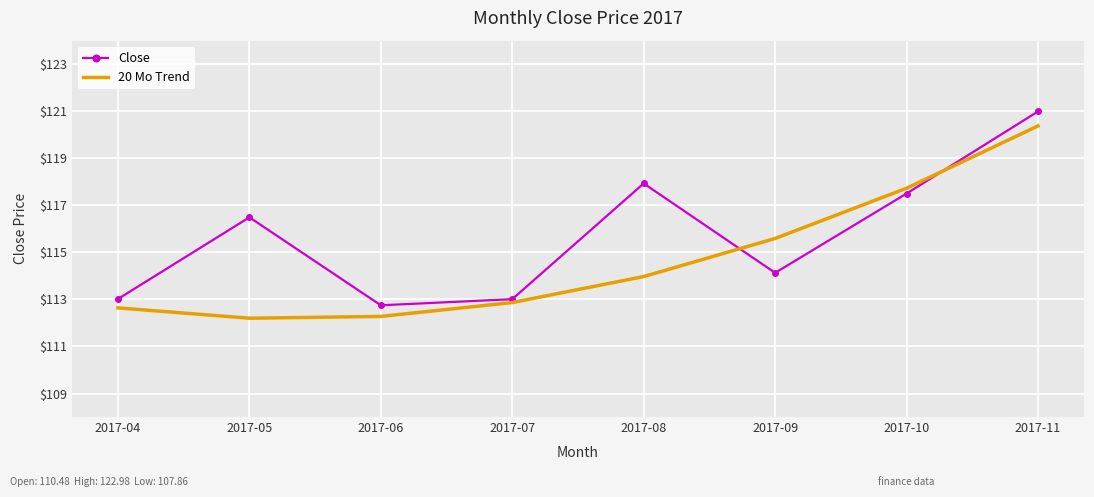

What is the sum of the 20 Mo Trend values at 2017-10 and 2017-04?

230.4